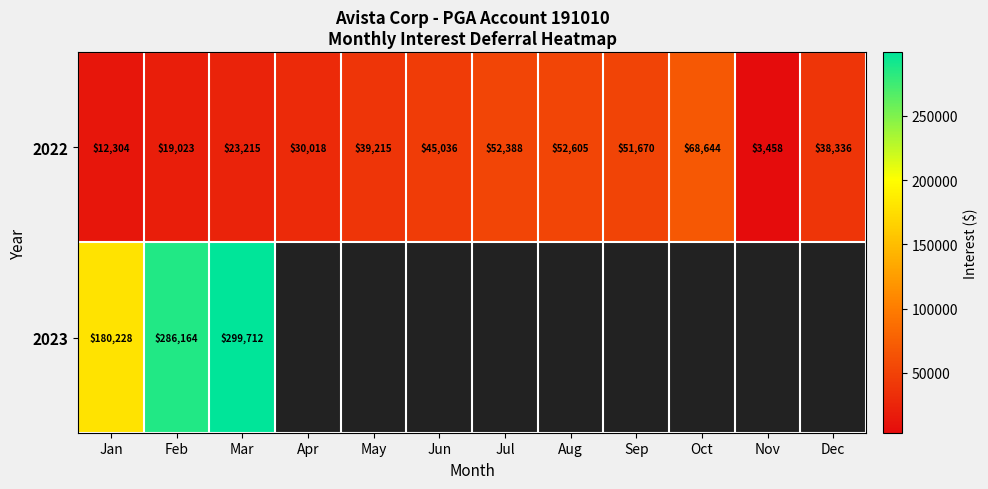

Rank the series at Jan from lowest to highest value.

2022, 2023